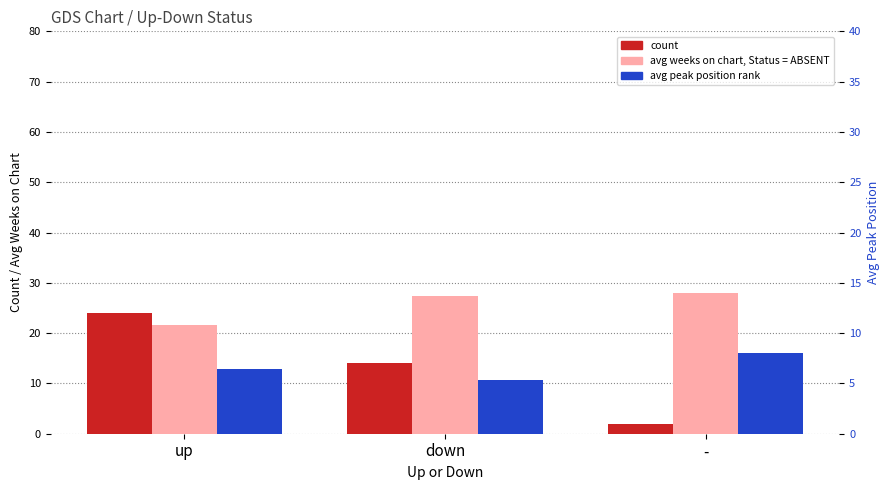

Does the chart contain any negative values?

No